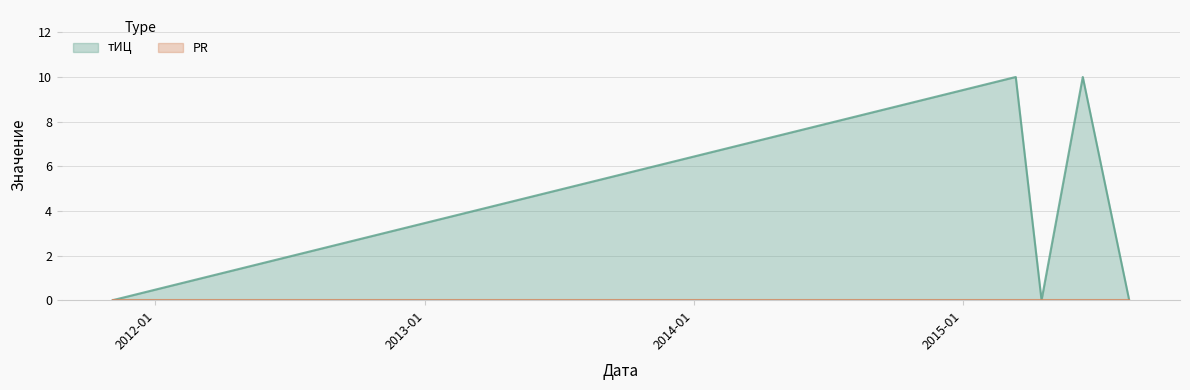

True or false: there are more than 0 points higher than both neighbors.

True